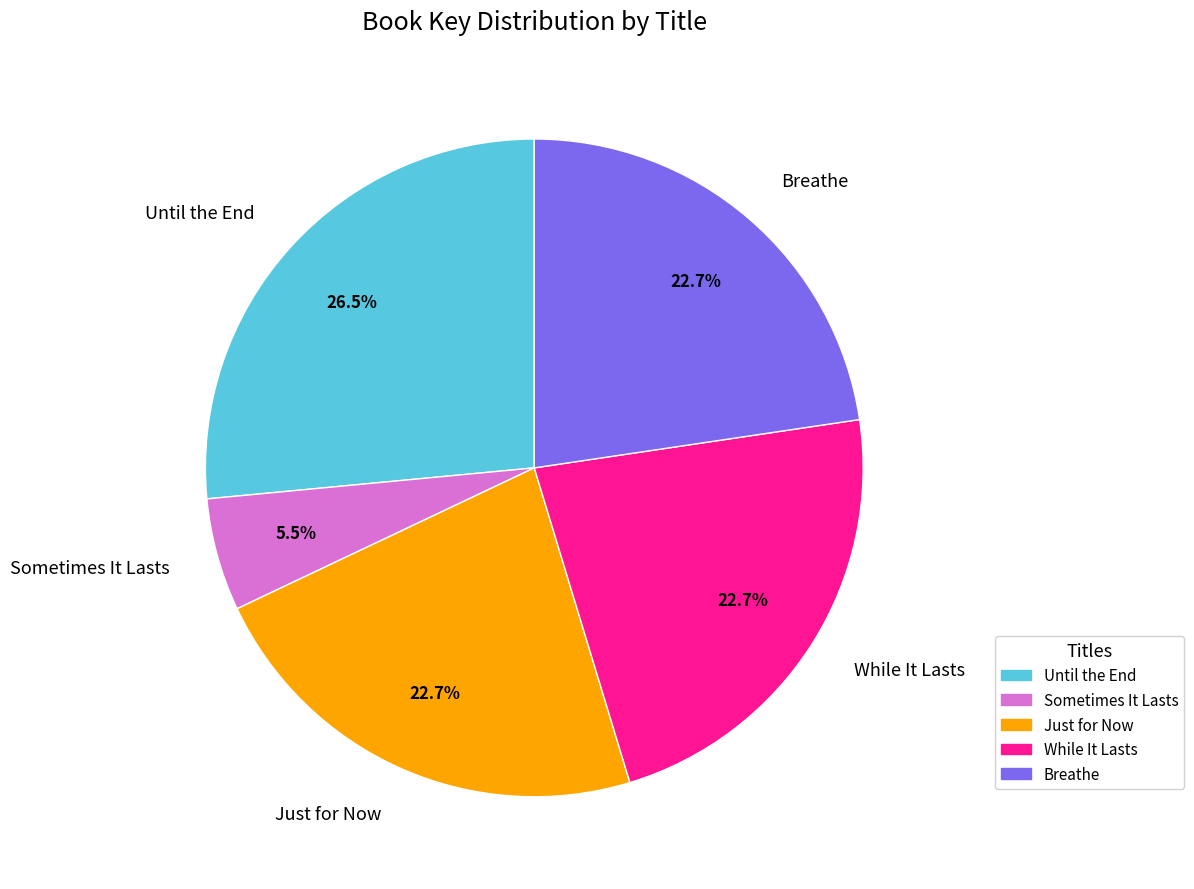

How many segments does this pie chart have?

5